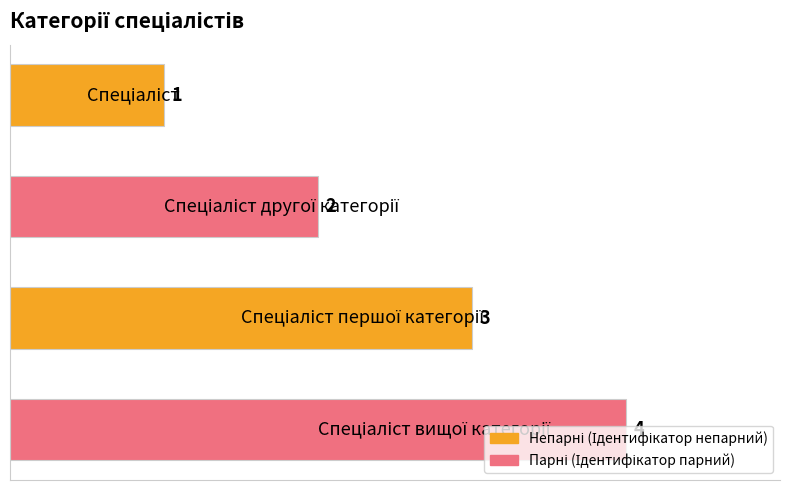

What is the sum of all values?

10